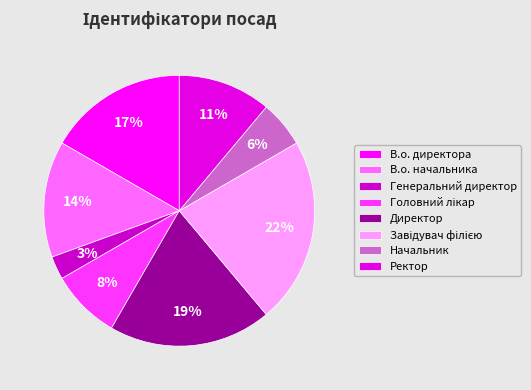

What is the ratio of the value at Ректор to the value at Головний лікар?

1.3